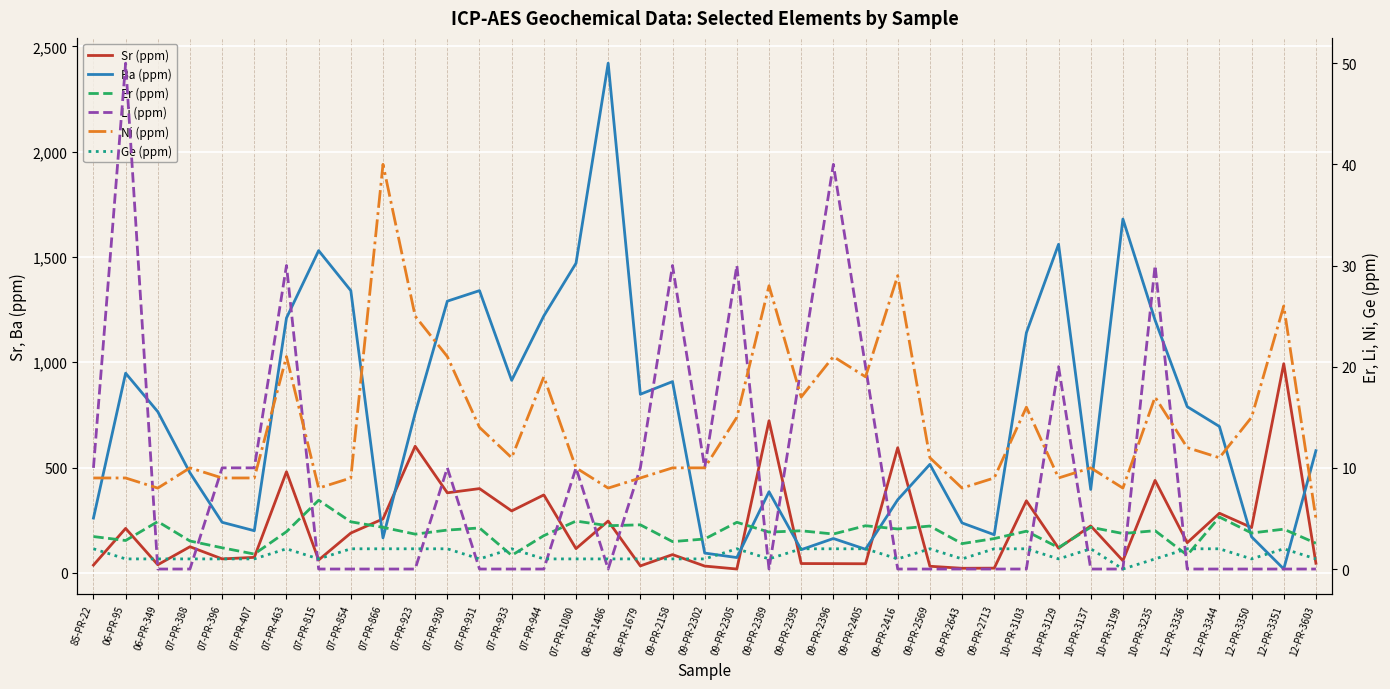

What is the sum of all Ge (ppm) values?

56.0